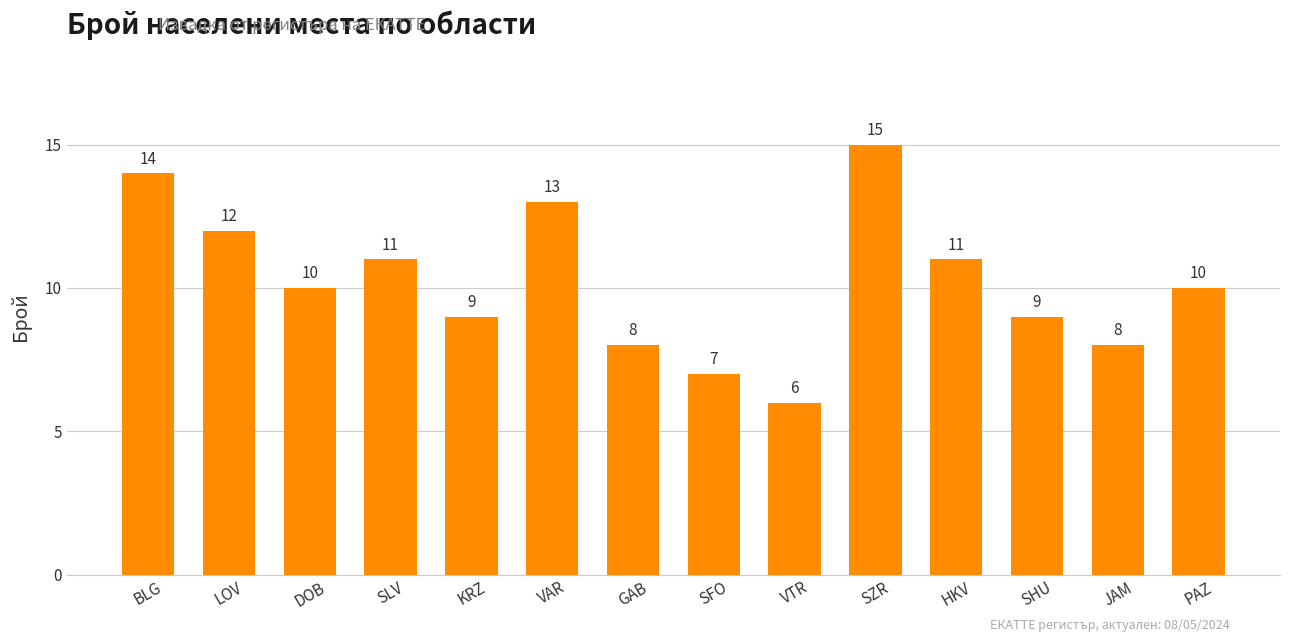

What is the sum of the values at VAR and GAB?

21